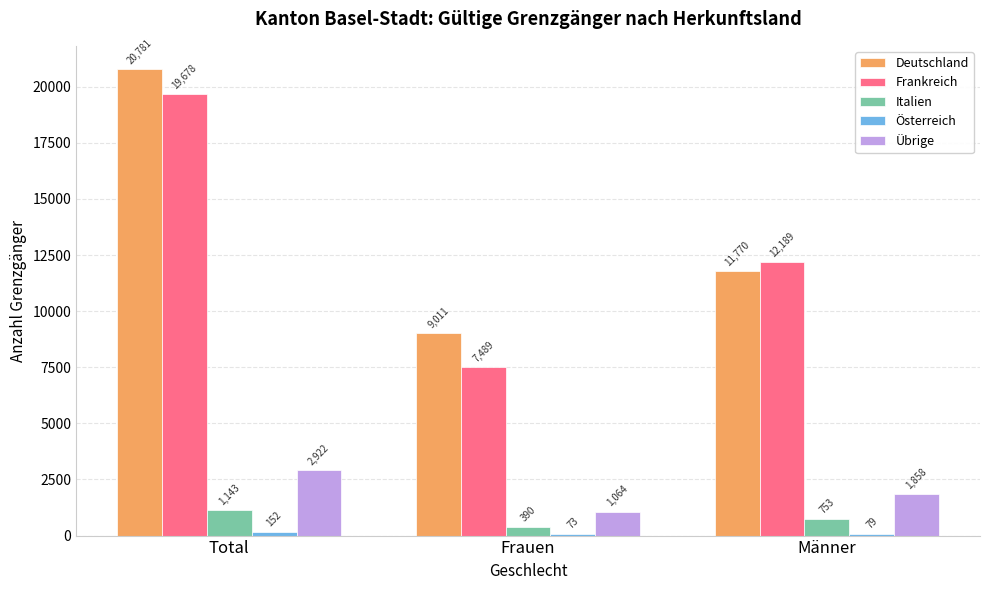

Which series has the largest range (max minus min)?

Frankreich